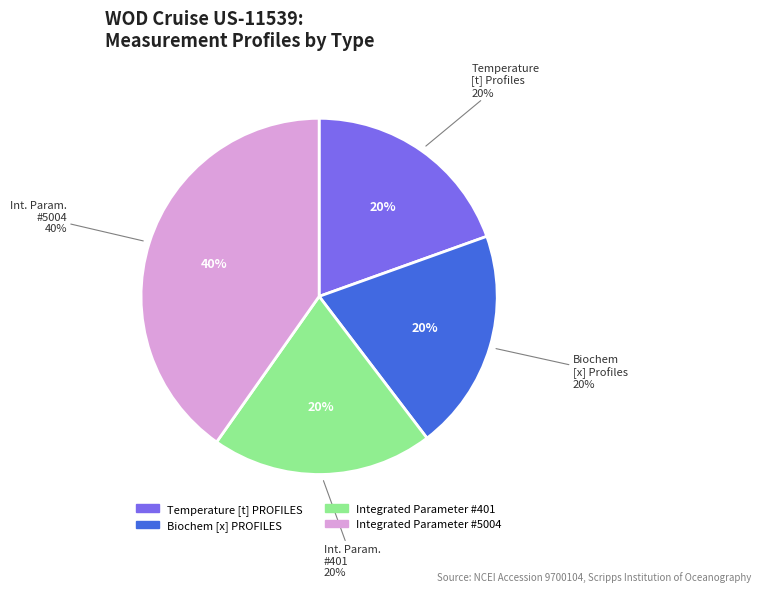

Between Temperature [t] PROFILES and Integrated Parameter #5004, which is larger?

Integrated Parameter #5004